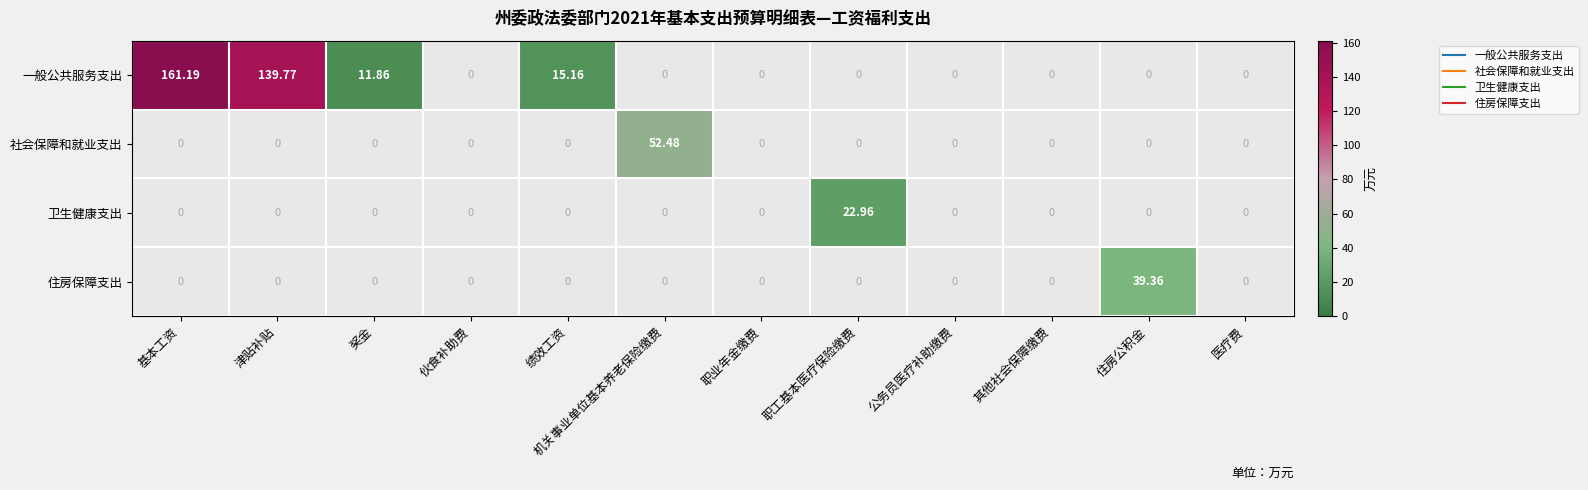

At how many categories does at least one series exceed 106?

2